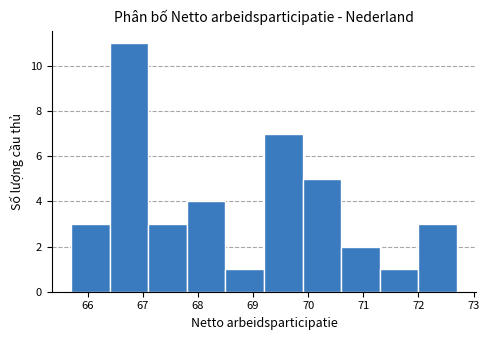

Reading left to right, list every bar in this chart as the range it spans on the x-axis followed by its height. The values are not printed on the chart, so give them approximately, as read against the axis.

65.7 to 66.4: 3
66.4 to 67.1: 11
67.1 to 67.8: 3
67.8 to 68.5: 4
68.5 to 69.2: 1
69.2 to 69.9: 7
69.9 to 70.6: 5
70.6 to 71.3: 2
71.3 to 72.0: 1
72.0 to 72.7: 3